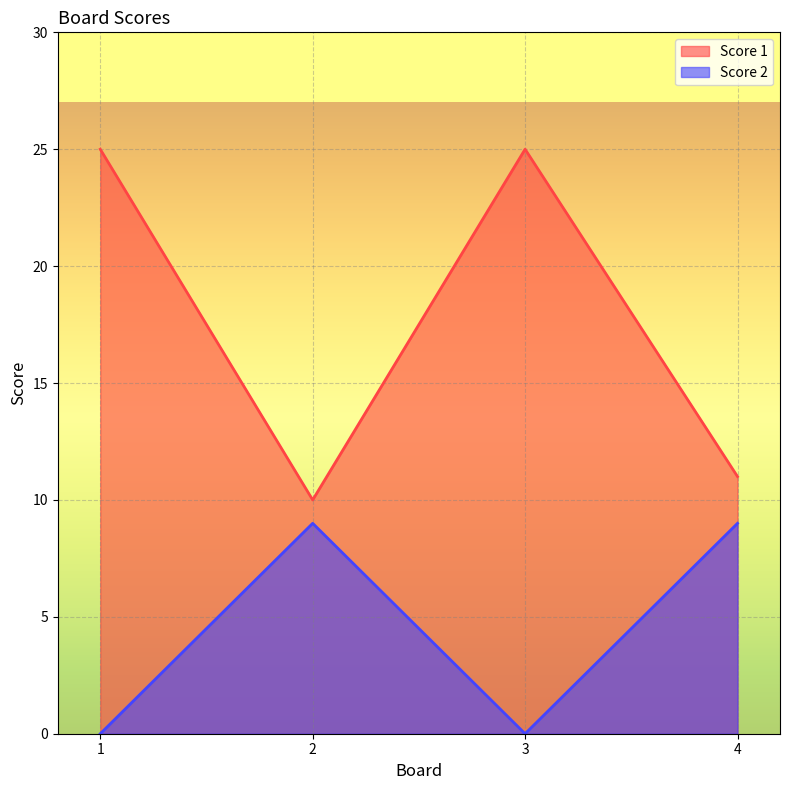

Does the chart display data point markers on the line(s)?

No